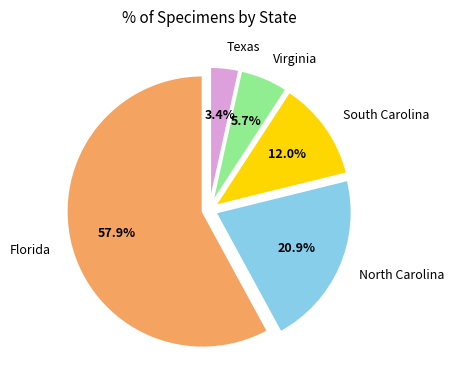

How many slices are in this pie chart?

5